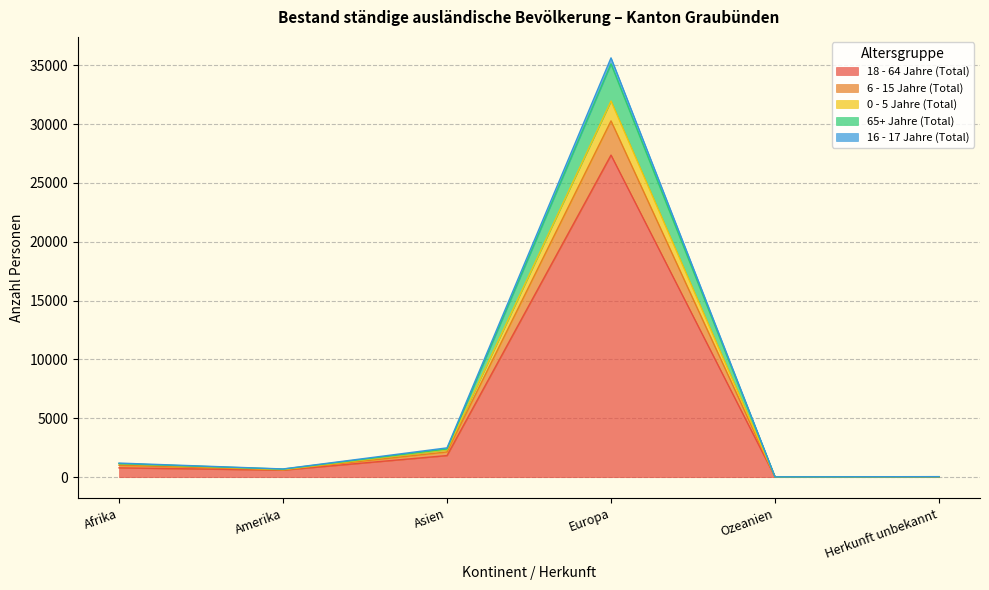

At which category is the sum across all series the highest?

Europa